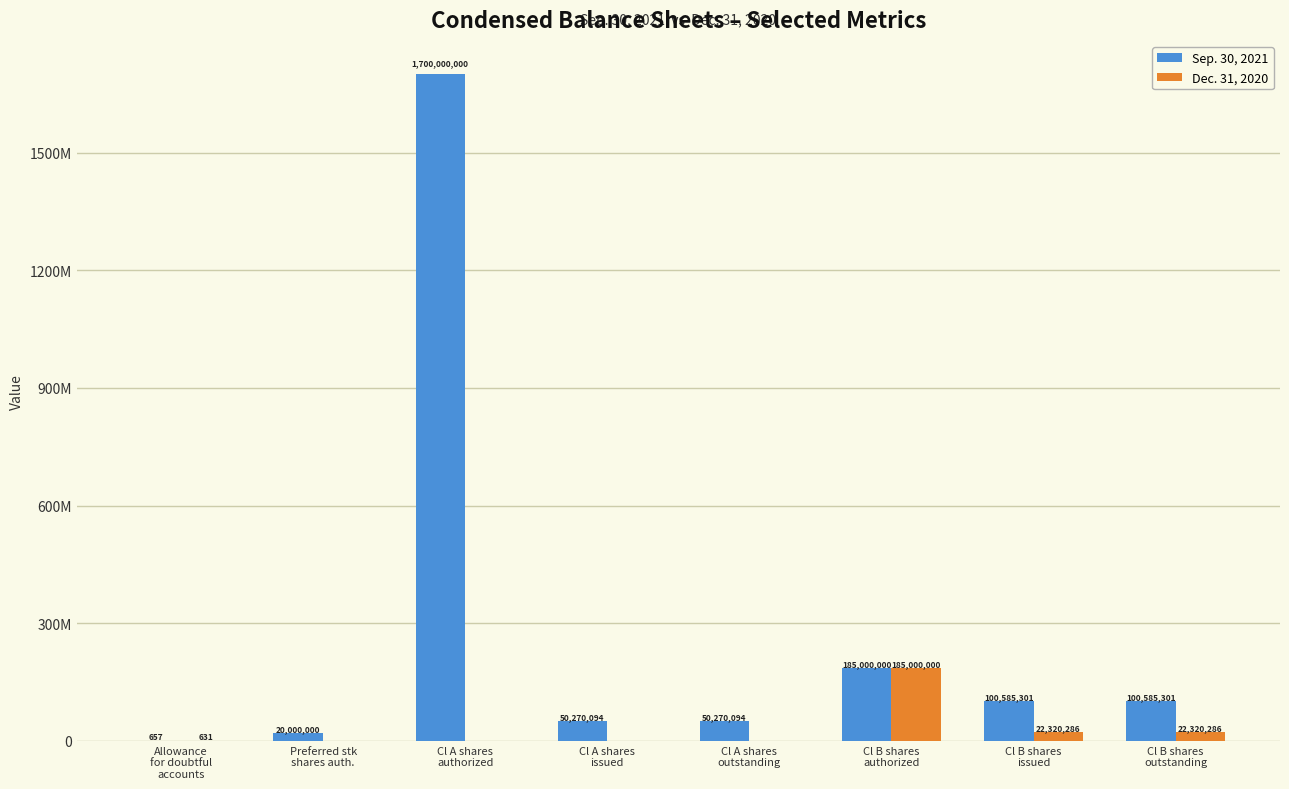

Which category has the lowest value in the Sep. 30, 2021 series?

Allowance
for doubtful
accounts